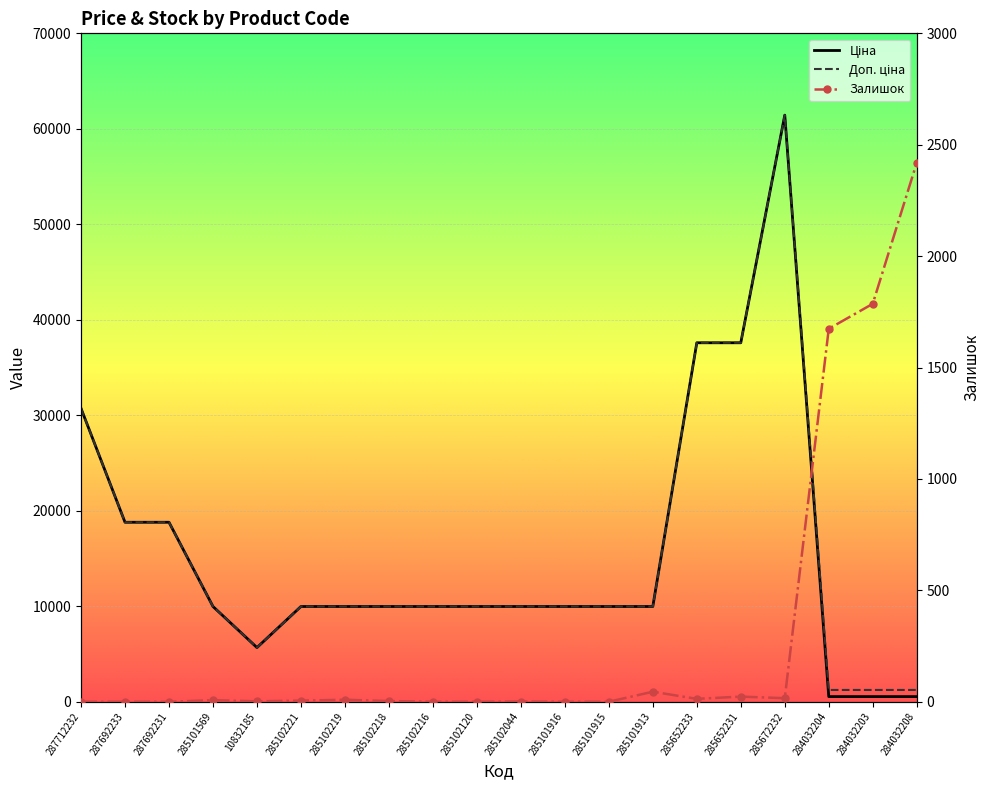

What are all the series names shown in the legend?

Ціна, Доп. ціна, Залишок